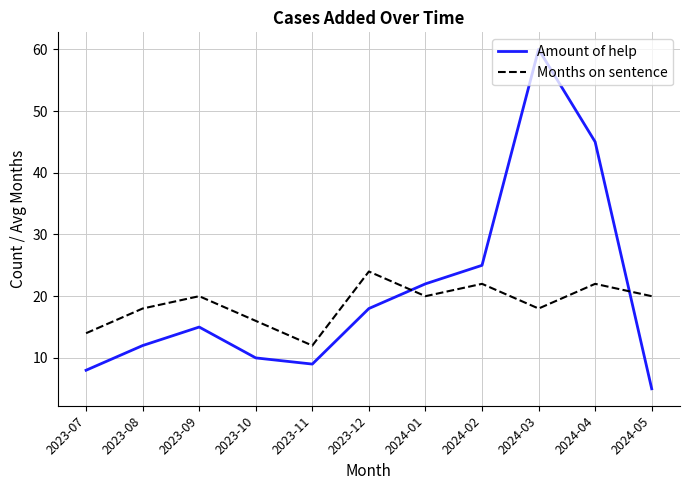

What is the sum of all Months on sentence values?

206